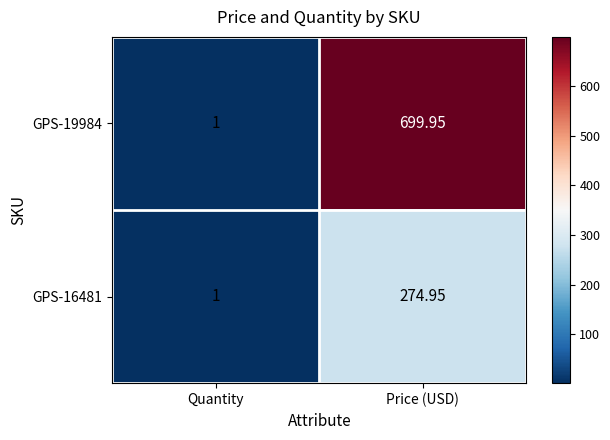

At which category is the sum across all series the highest?

Price (USD)